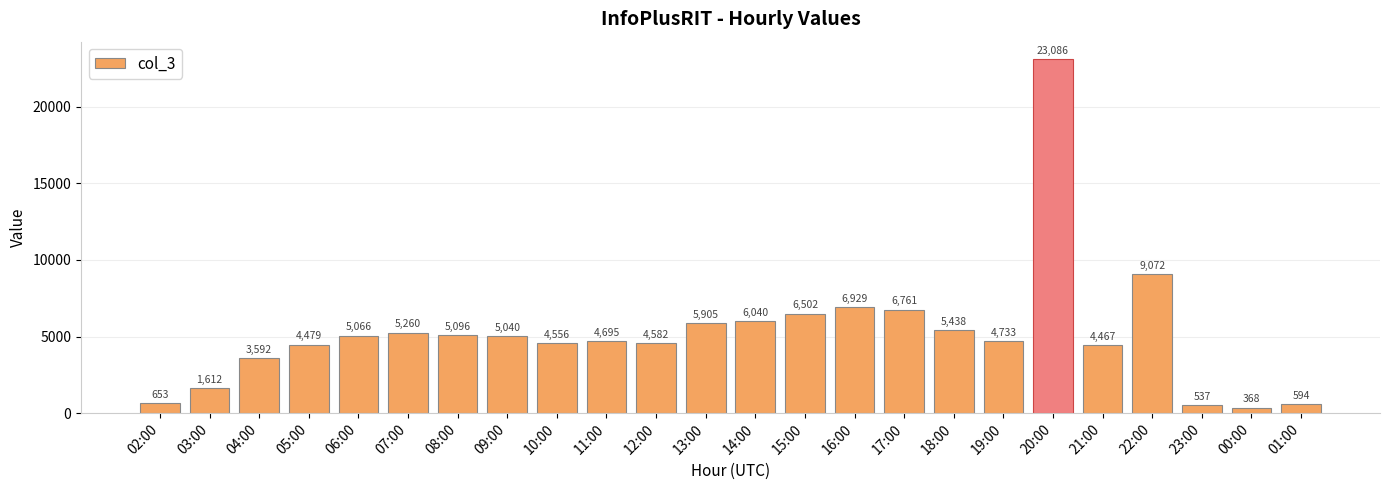

At which label is the value closest to 11727?

22:00